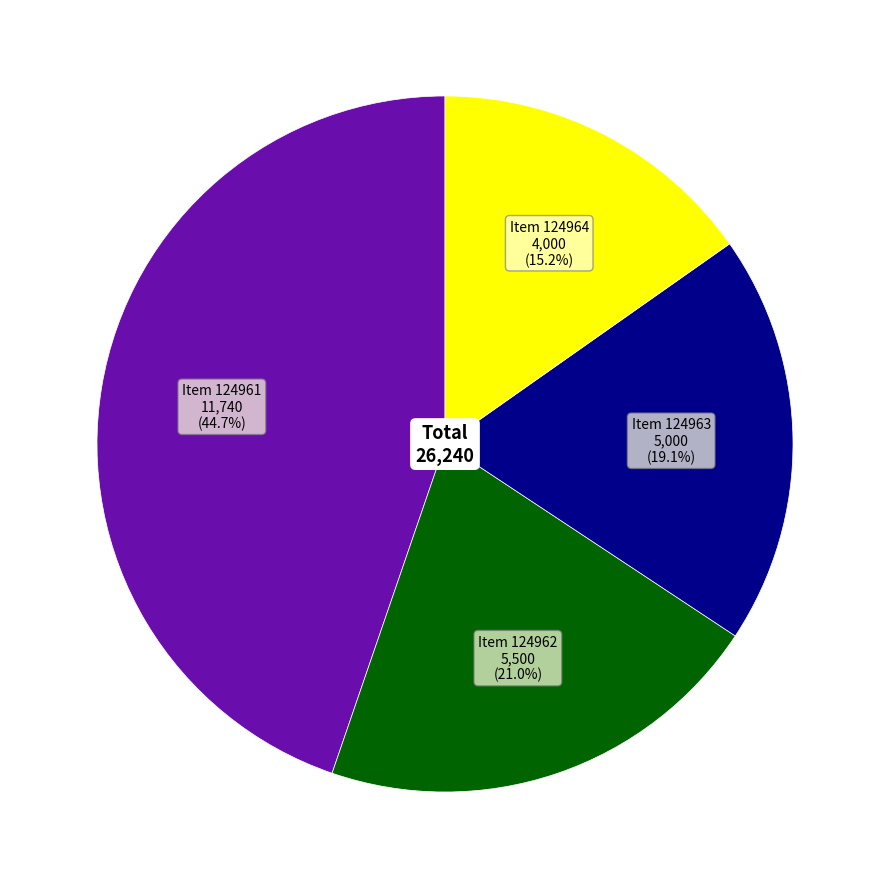

How many slices are in this pie chart?

4